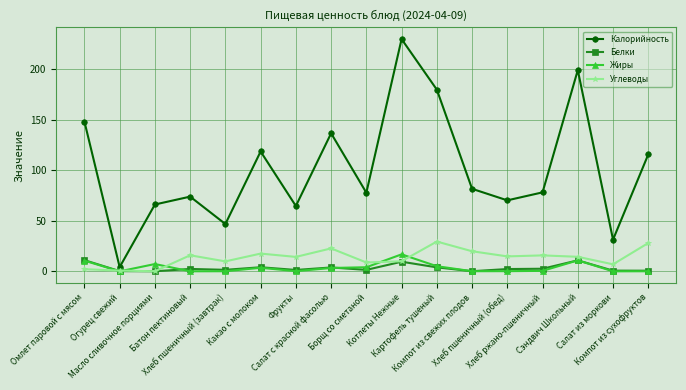

Does the chart display data point markers on the line(s)?

Yes